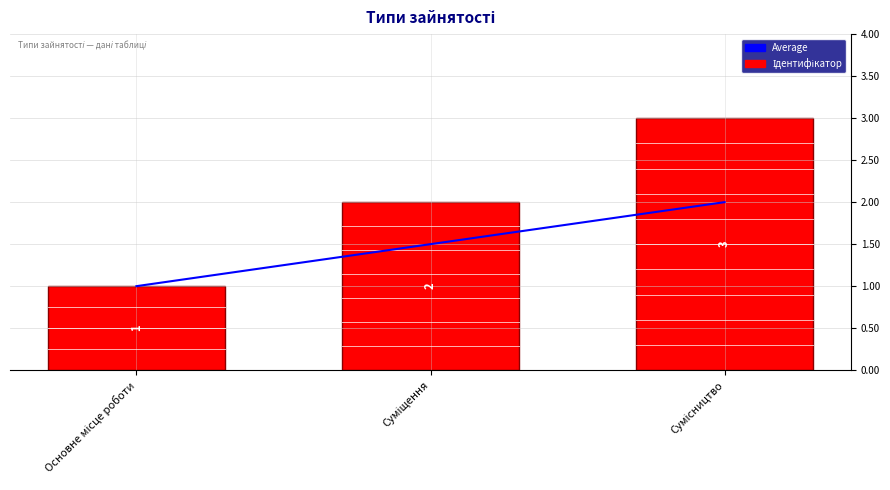

What is the value of the Ідентифікатор bar at the 1st from the left?

1.0